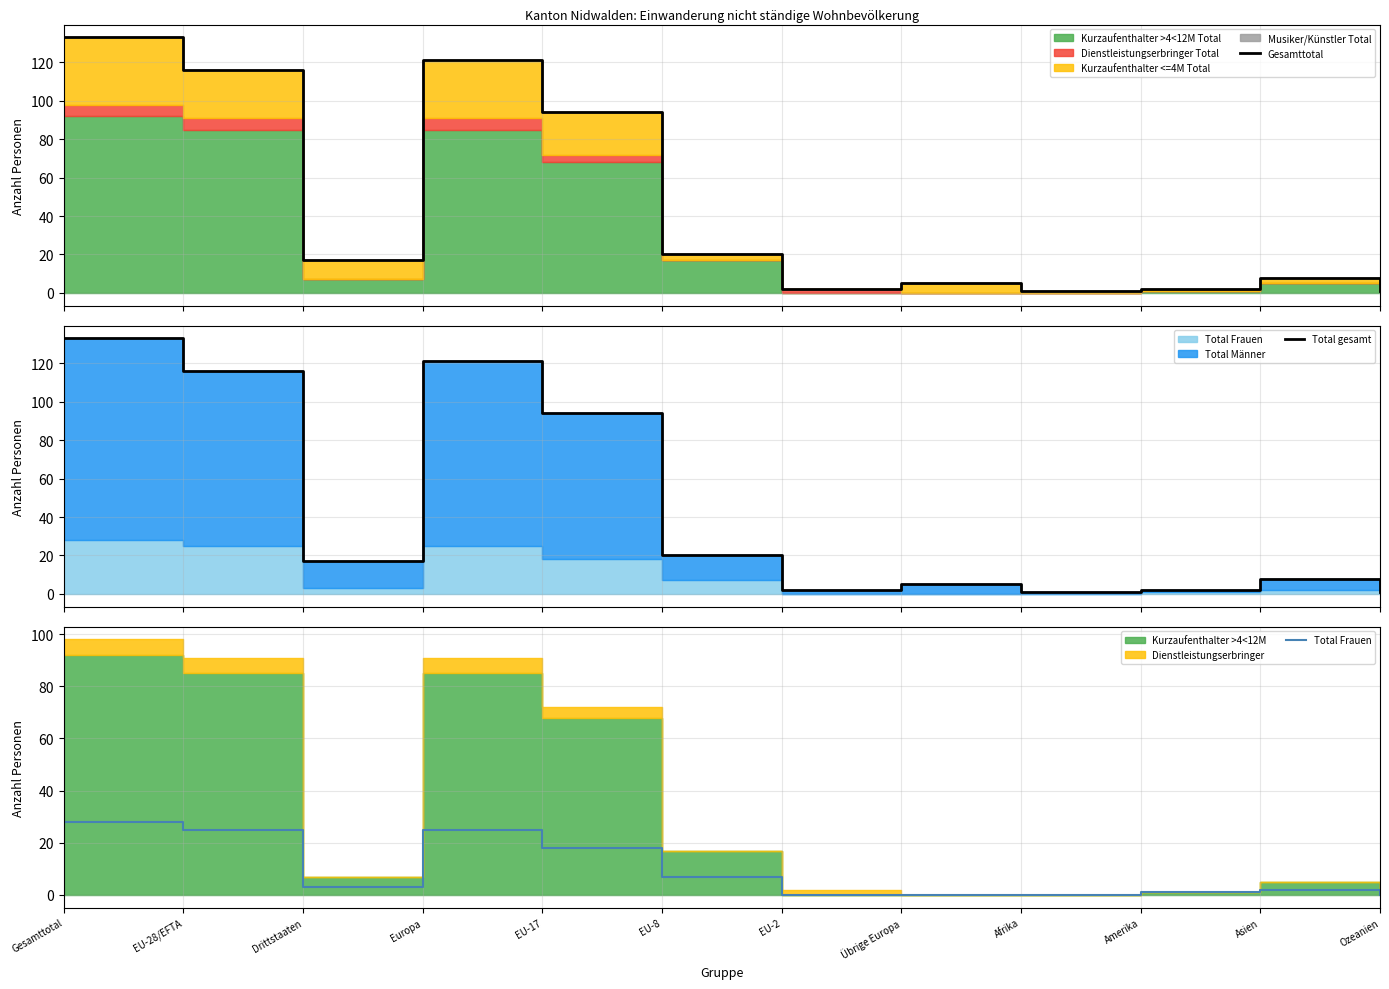

Rank the series by their maximum value, from lowest to highest.

Total Frauen, Gesamttotal, Total gesamt